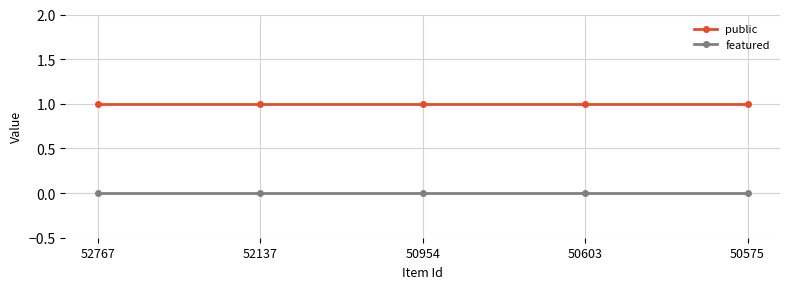

Is the value of public at 50954 greater than the value of featured at 50603?

Yes